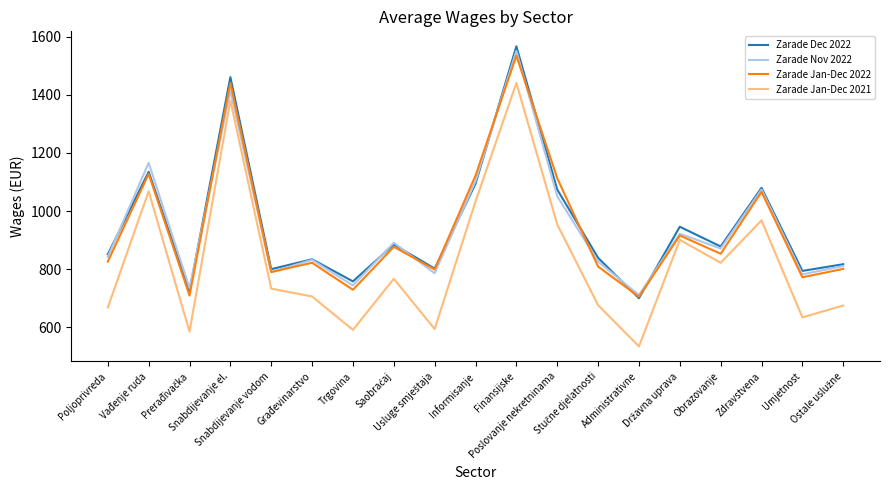

True or false: Zarade Jan-Dec 2022 and Zarade Jan-Dec 2021 cross at least once.

False